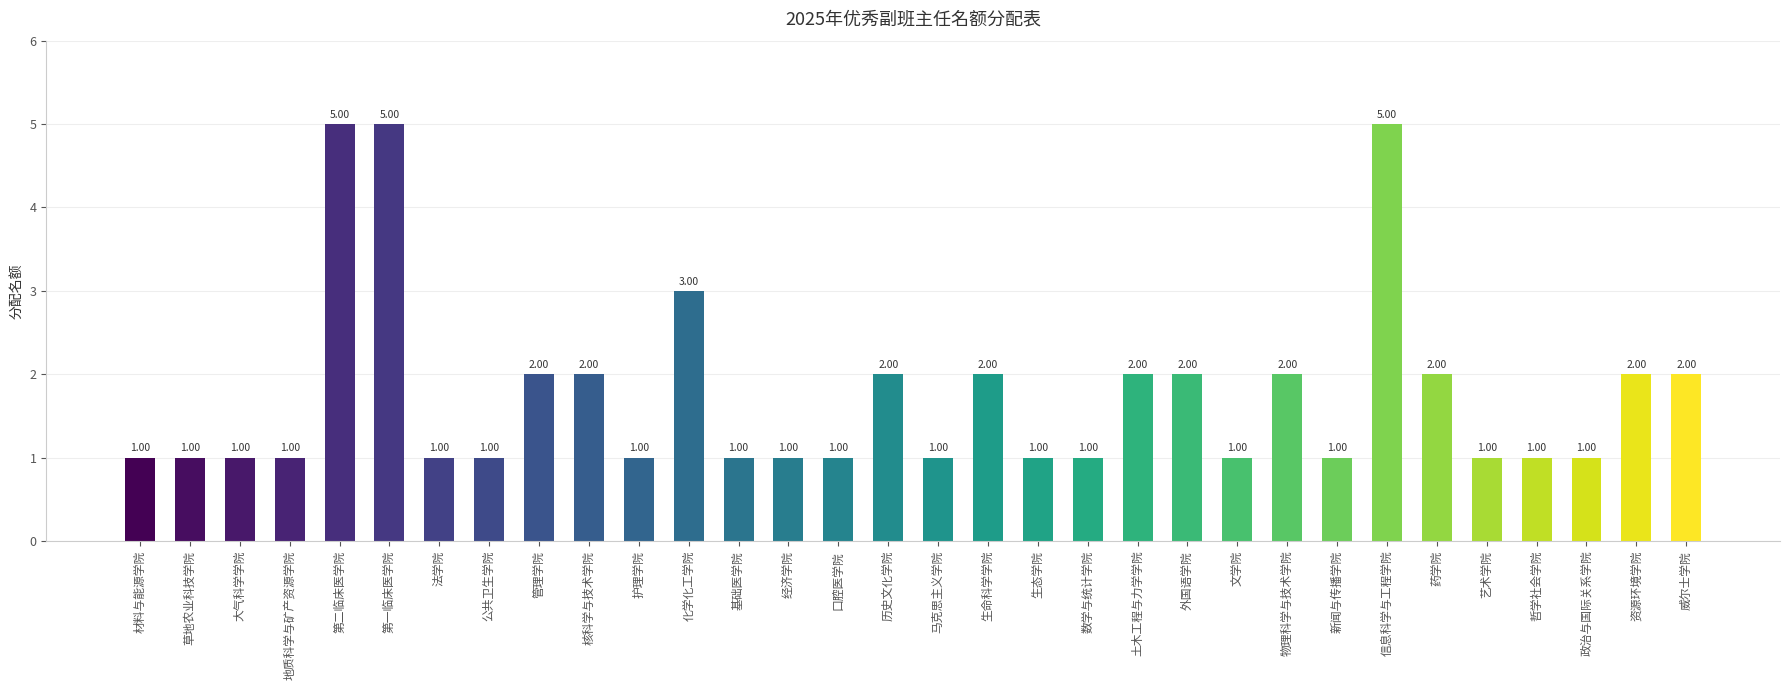

Read the value at 化学化工学院.

3